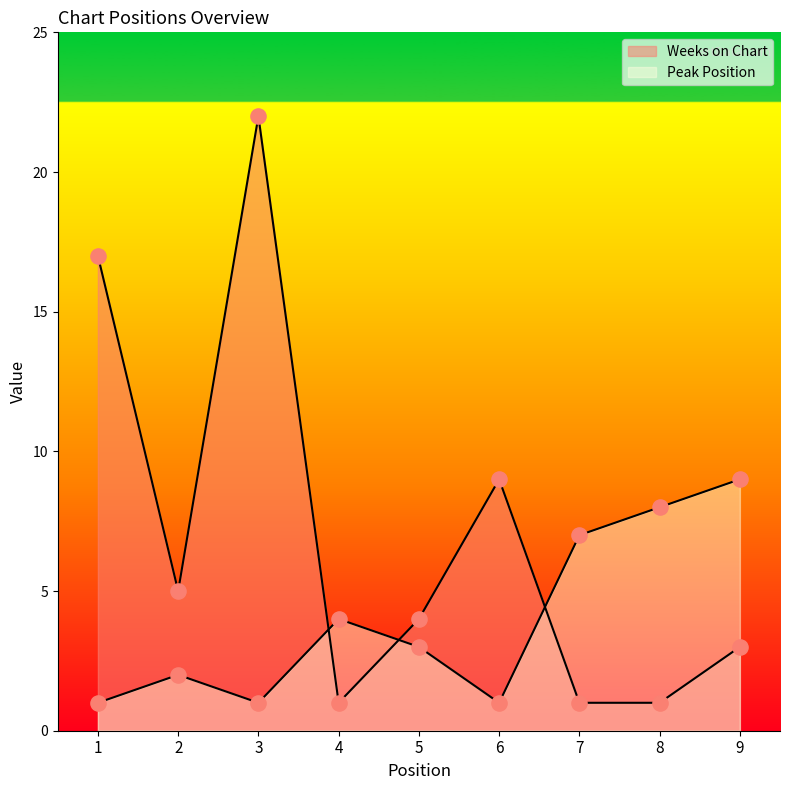

Which series reaches the minimum Y coordinate?

Peak Position